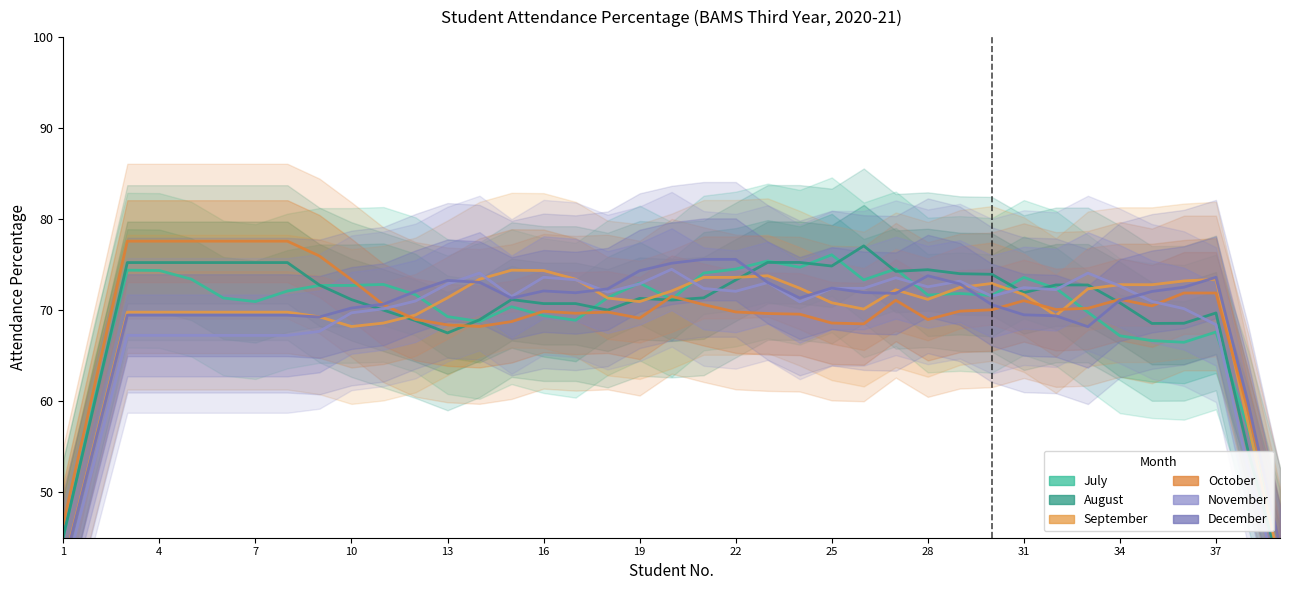

Between 10 and 13, which is larger?

10